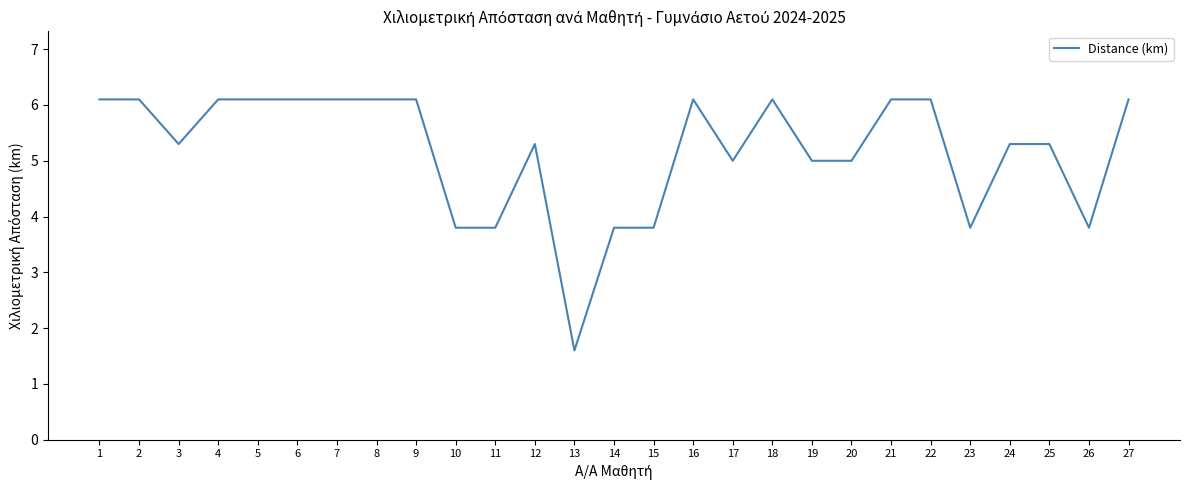

The value at 23 is 3.8. True or false?

True